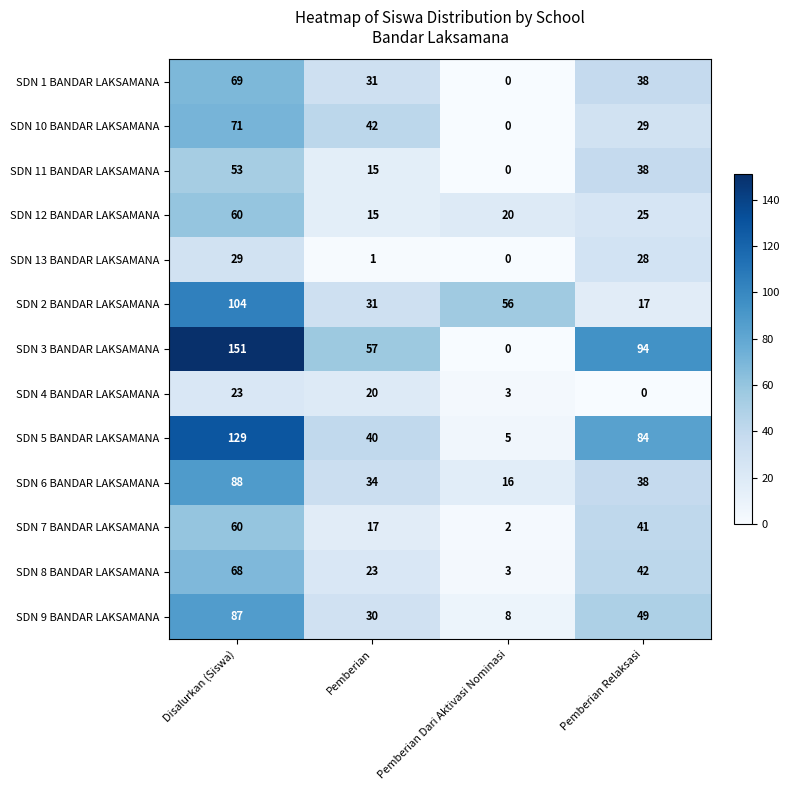

List the labels in order of SDN 10 BANDAR LAKSAMANA value, smallest first.

Pemberian Dari Aktivasi Nominasi, Pemberian Relaksasi, Pemberian, Disalurkan (Siswa)